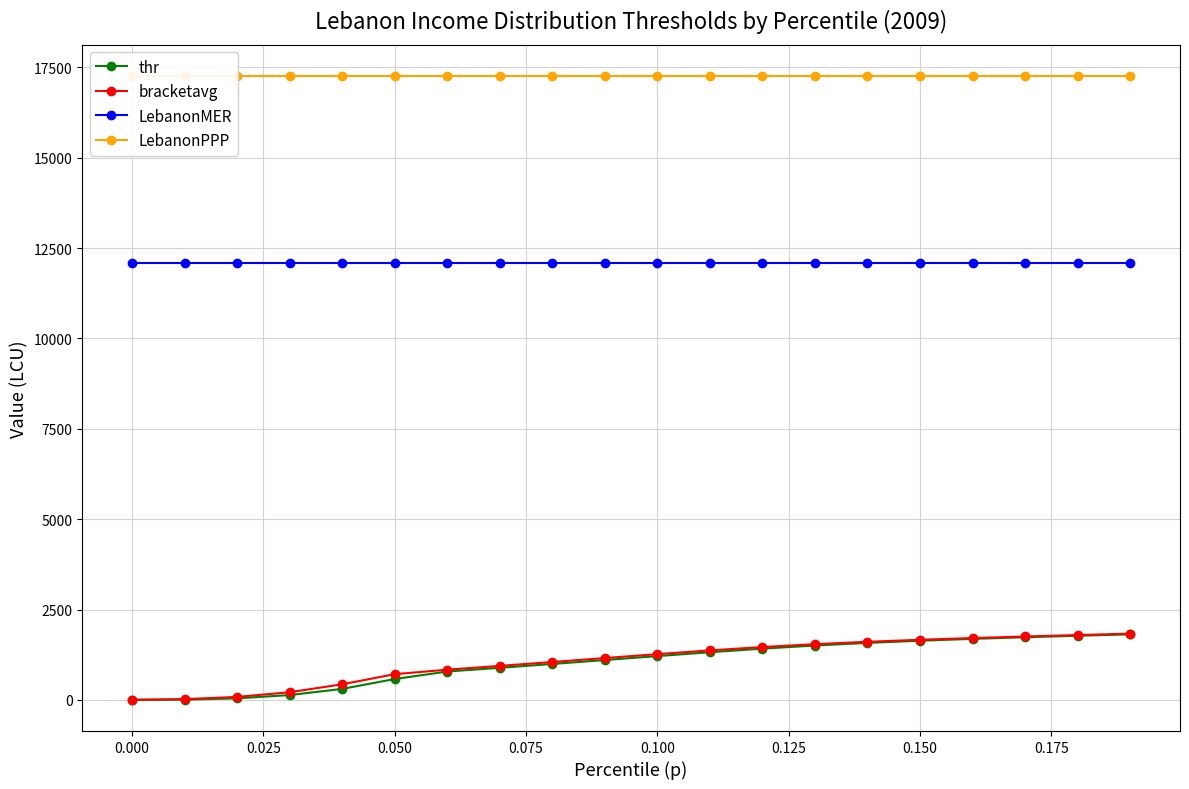

What is the value of the LebanonPPP point at the 5th from the left?

17259.1